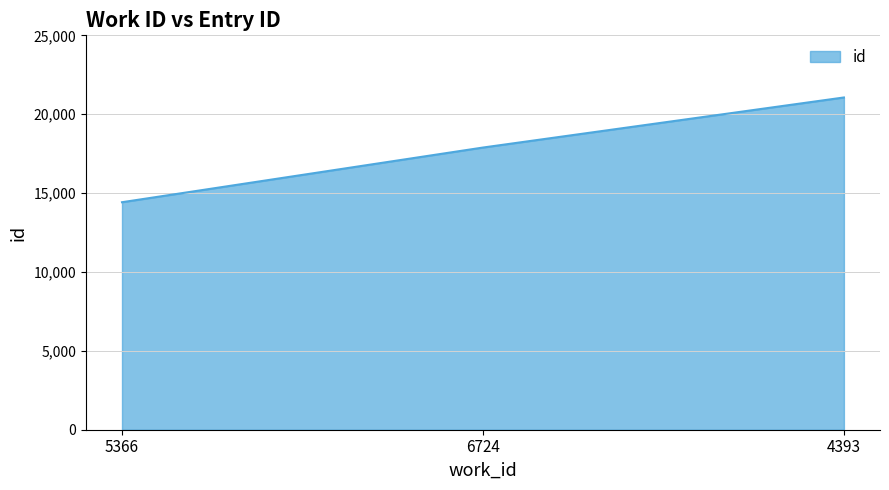

What is the sum of all values?

53369